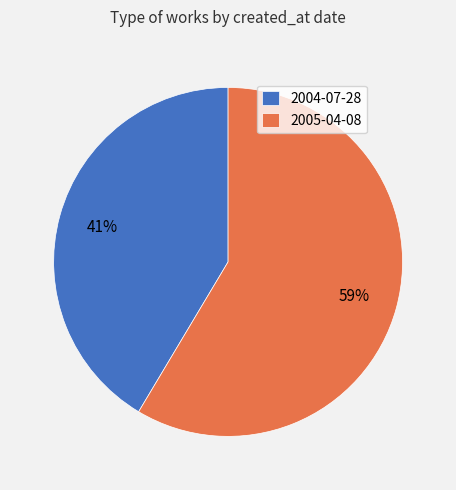

Between 2005-04-08 and 2004-07-28, which is larger?

2005-04-08